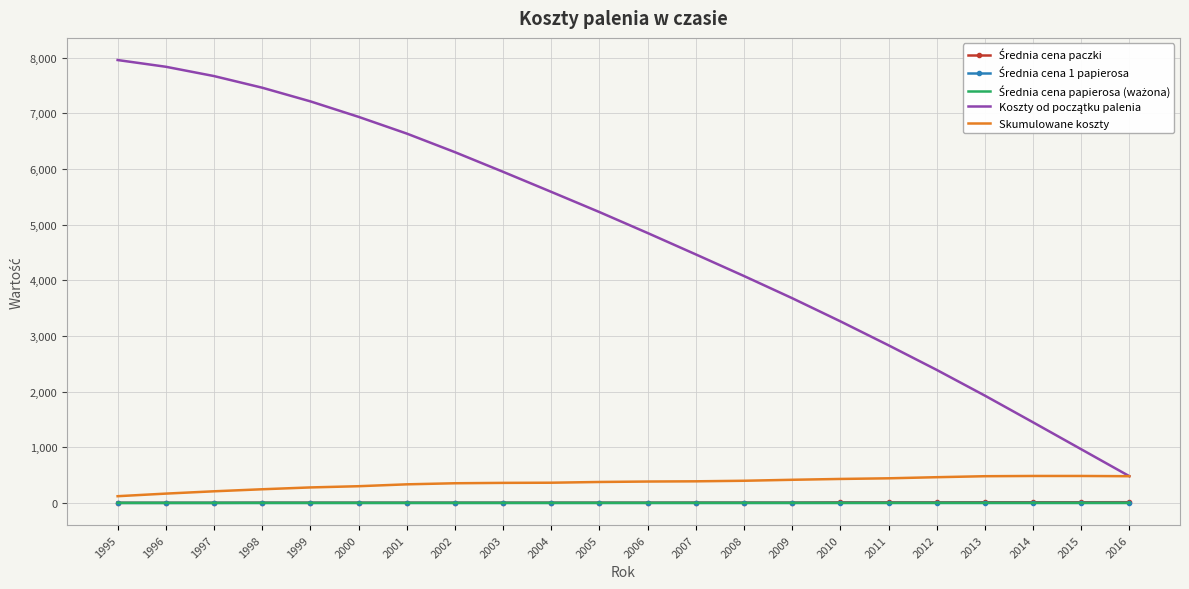

What is the value of the Skumulowane koszty point at the 21st from the left?

484.3